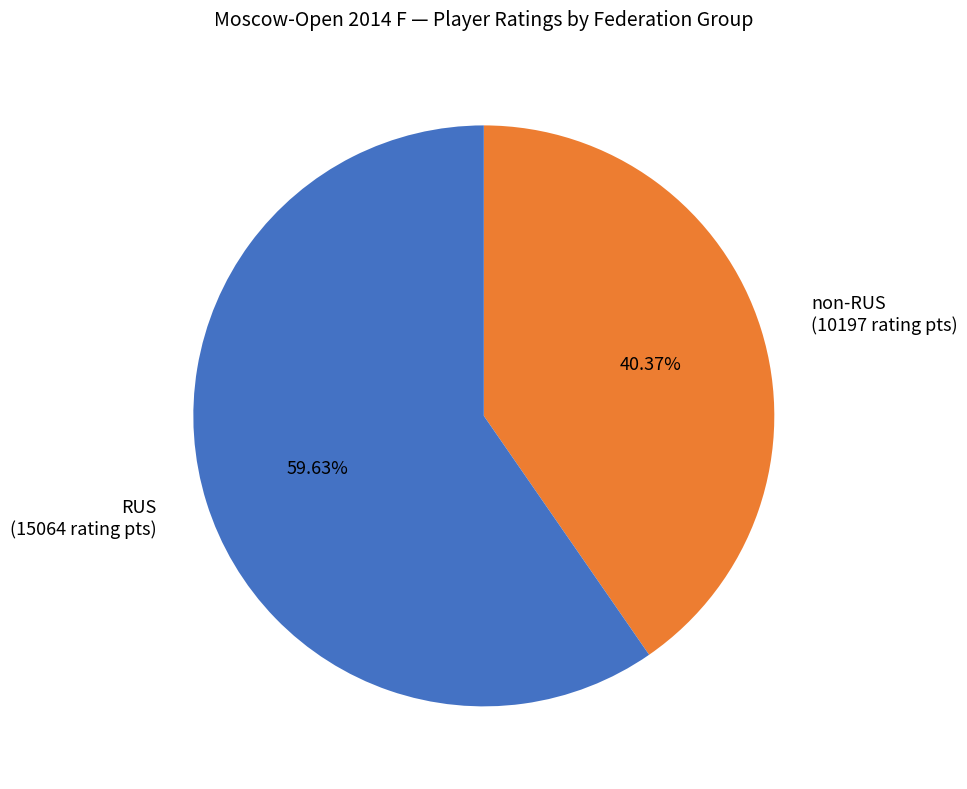

Which category accounts for the majority?

RUS (15064 rating pts)